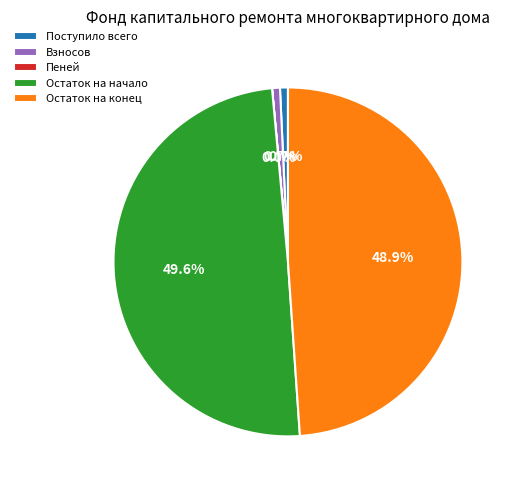

Does Взносов represent more than half of the total?

No